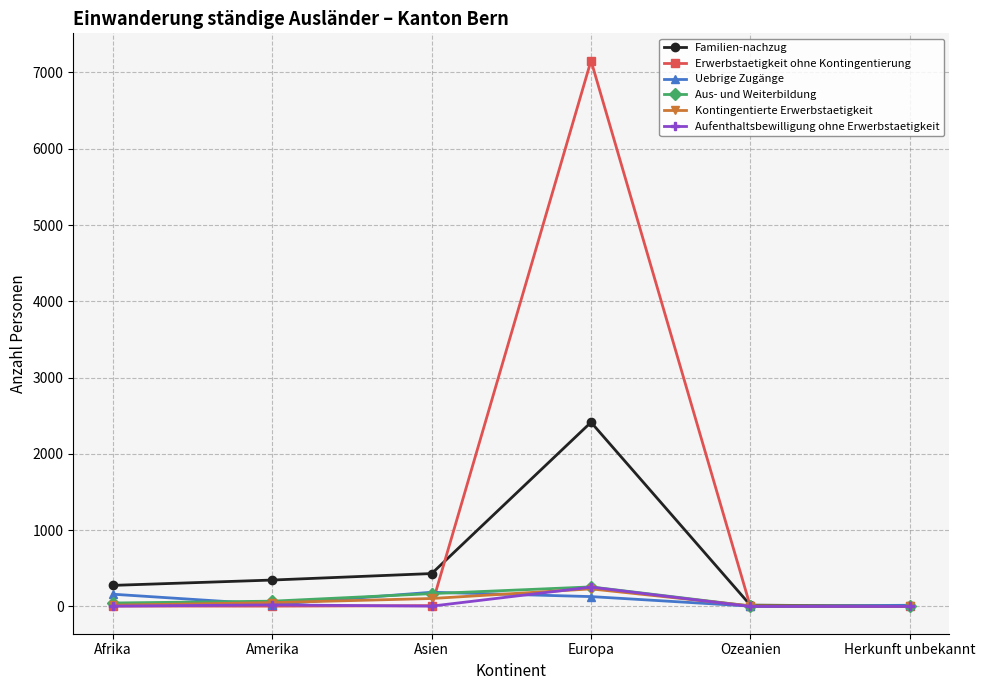

Which series has the largest range (max minus min)?

Erwerbstaetigkeit ohne Kontingentierung